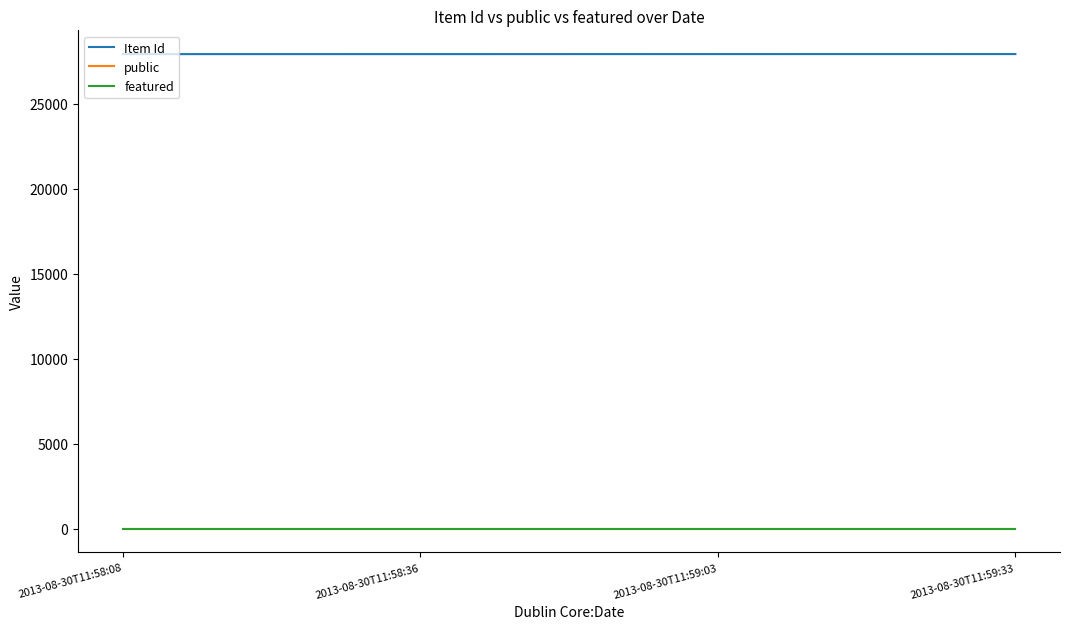

How many series are shown in this chart?

3